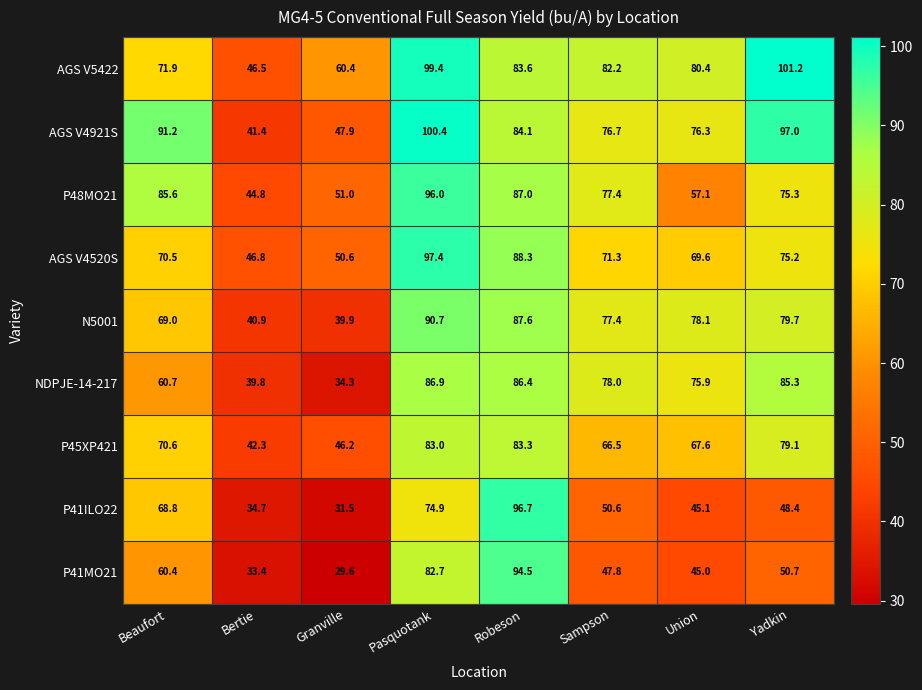

At which label is P48MO21 closest to 70?

Yadkin